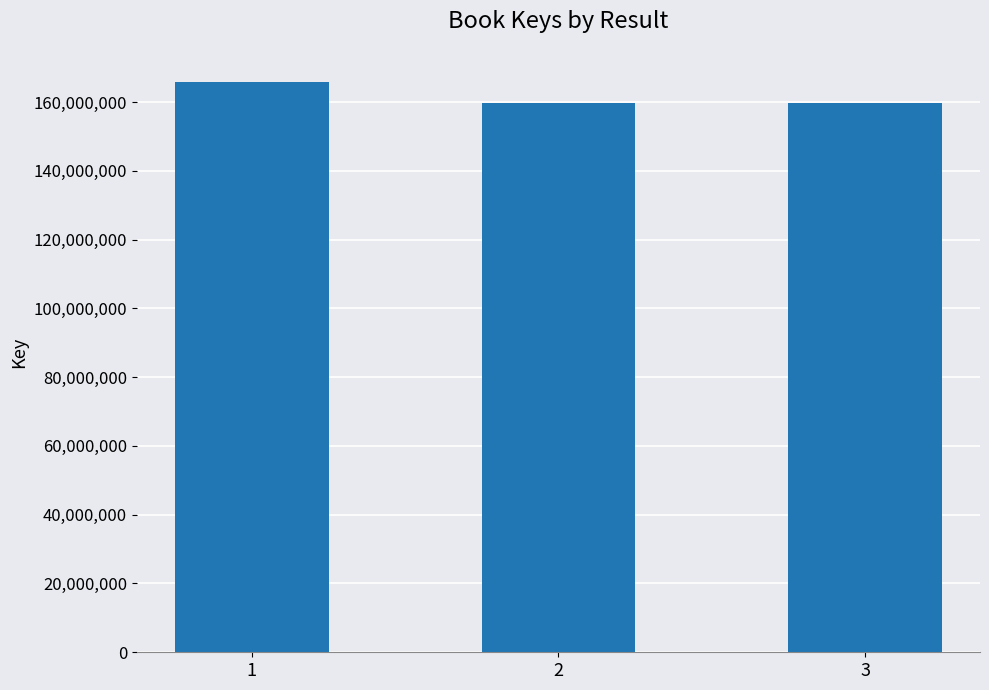

What is the minimum value shown in the chart?

159688723